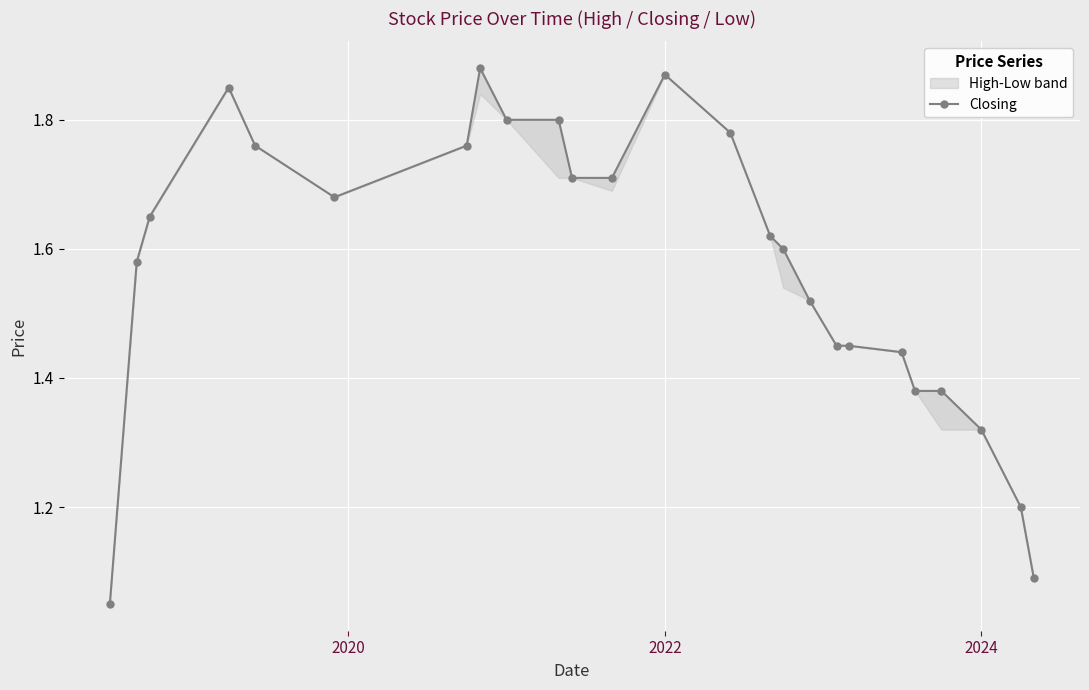

How many points are higher than both their immediate neighbors (excluding endpoints)?

3